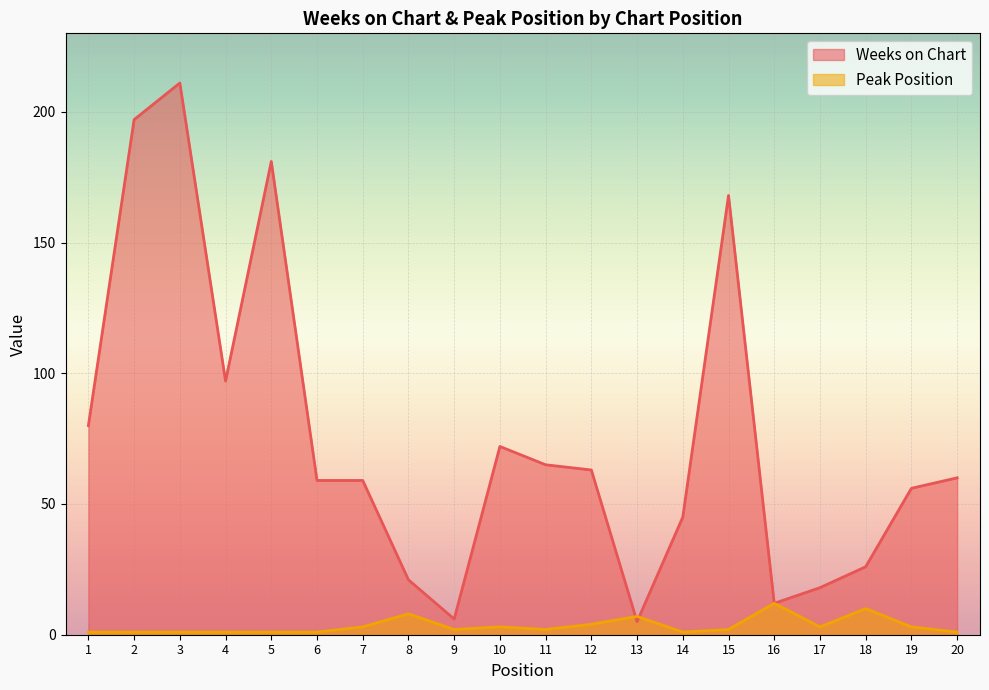

True or false: Peak Position has more than 2 points higher than both neighbors.

True